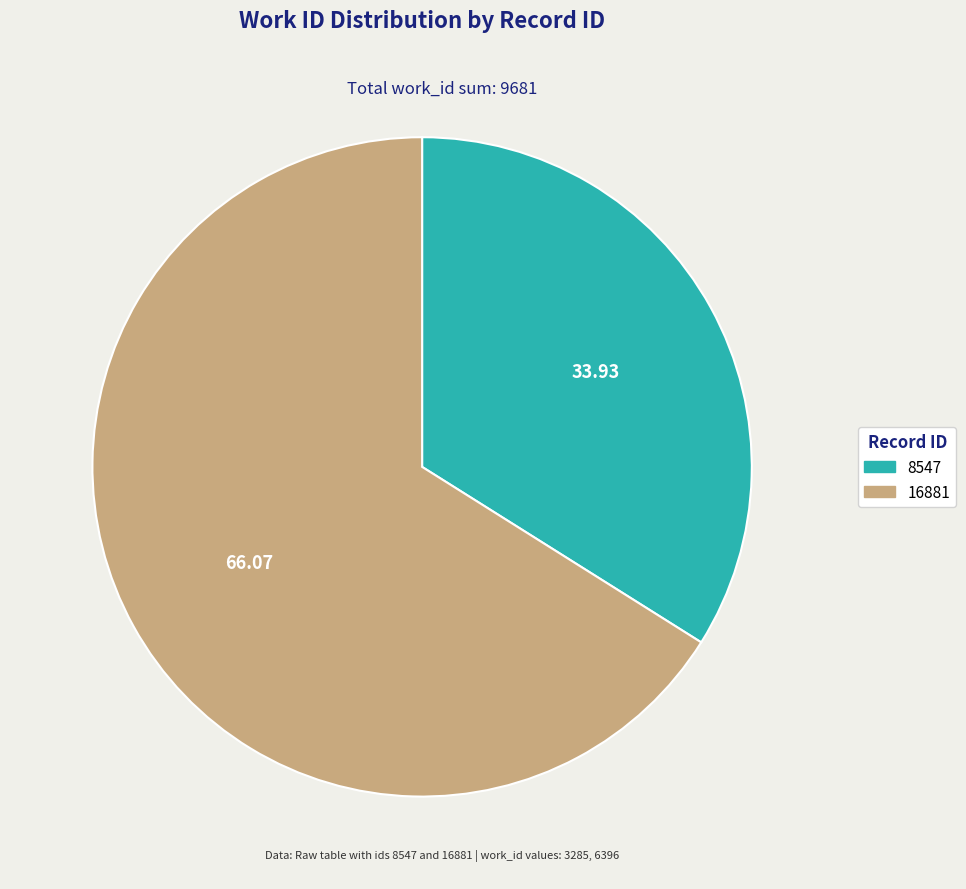

Which slice is the smallest?

8547